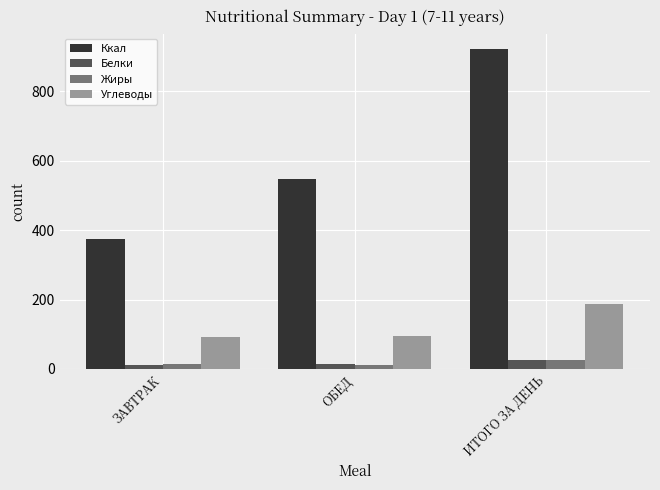

What is the maximum value for Жиры?

24.7